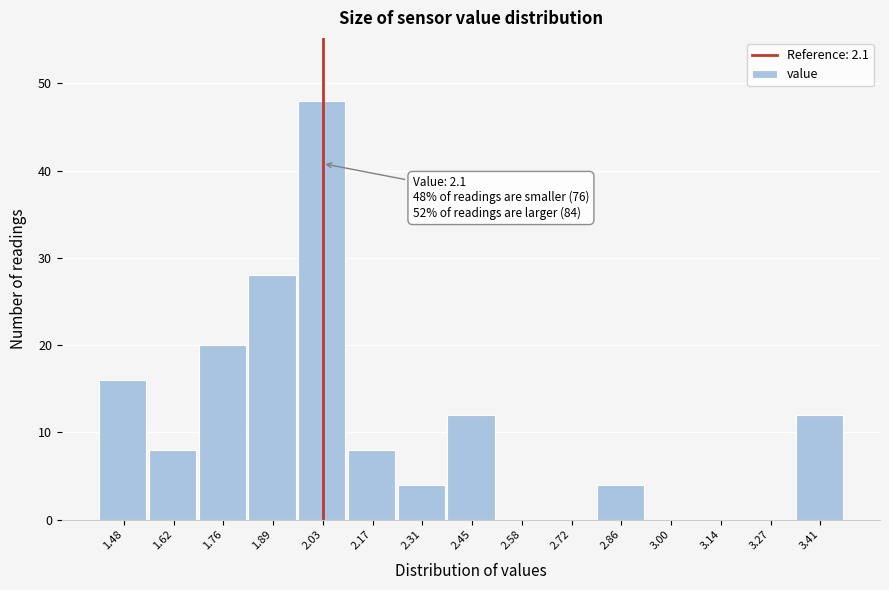

Reading left to right, extract all data points from this chart.

1.48=16	1.62=8	1.76=20	1.89=28	2.03=48	2.17=8	2.31=4	2.45=12	2.58=0	2.72=0	2.86=4	3.00=0	3.14=0	3.27=0	3.41=12